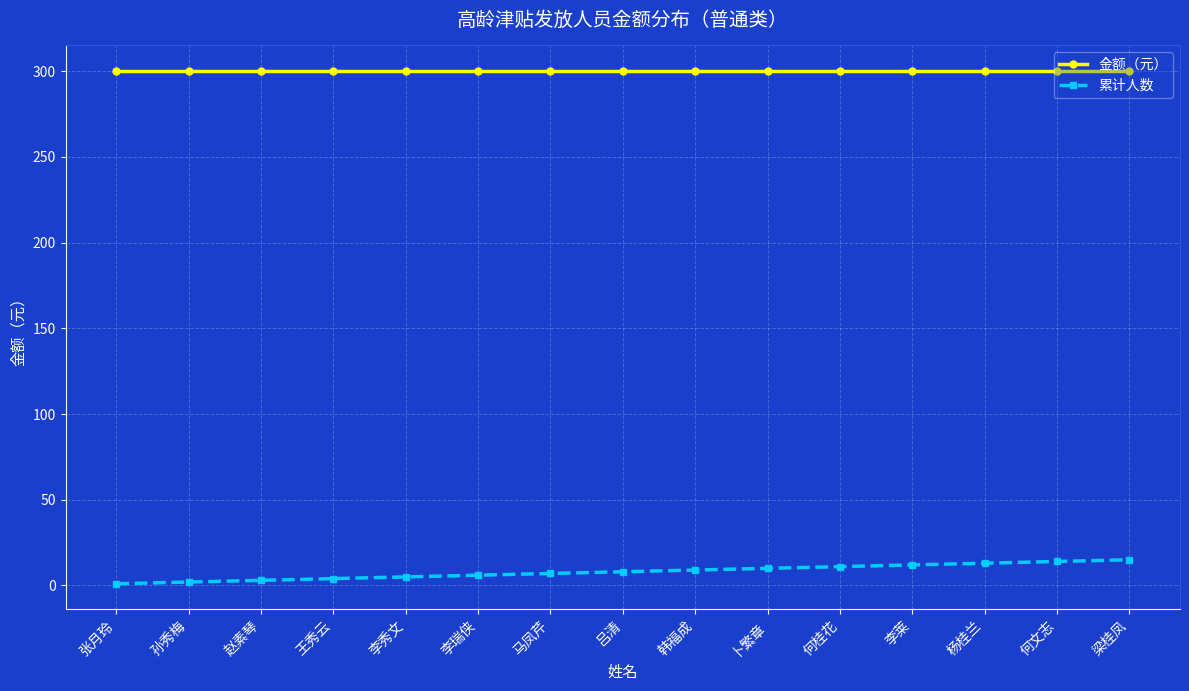

Rank the series at 卜繁章 from highest to lowest value.

金额（元）, 累计人数